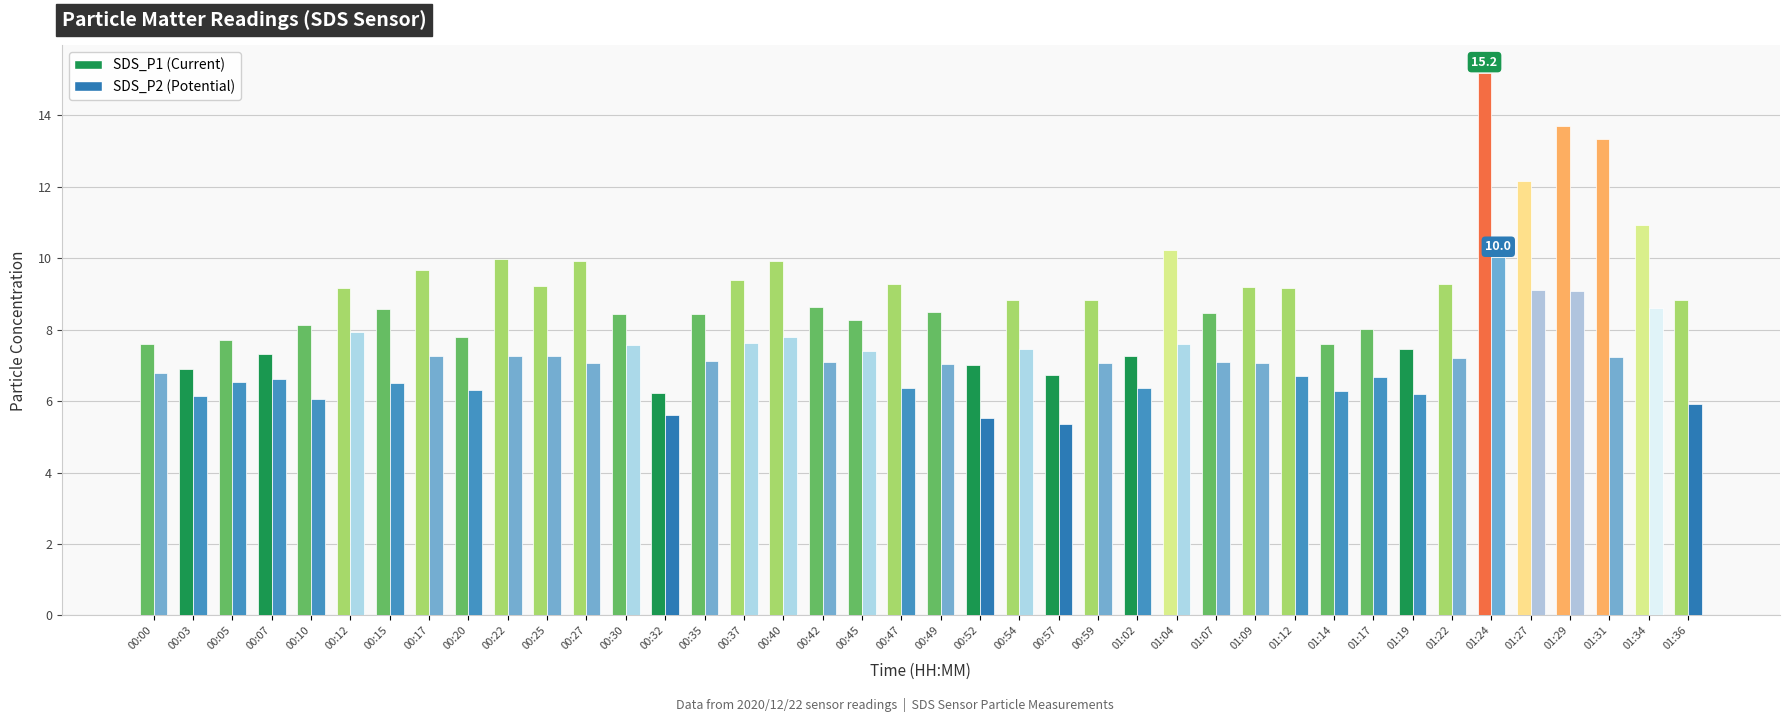

Which category has the highest value across all series?

01:24